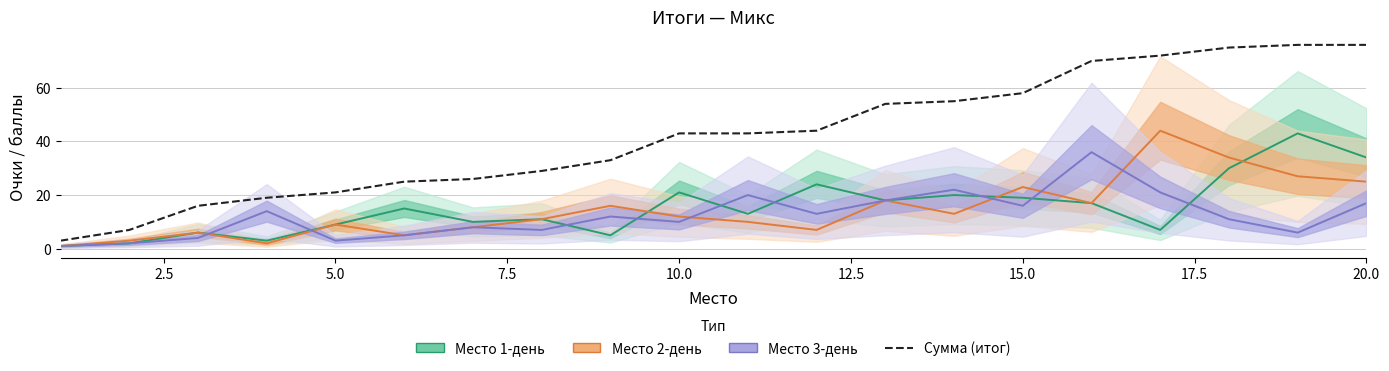

How many lines are shown in the chart?

4